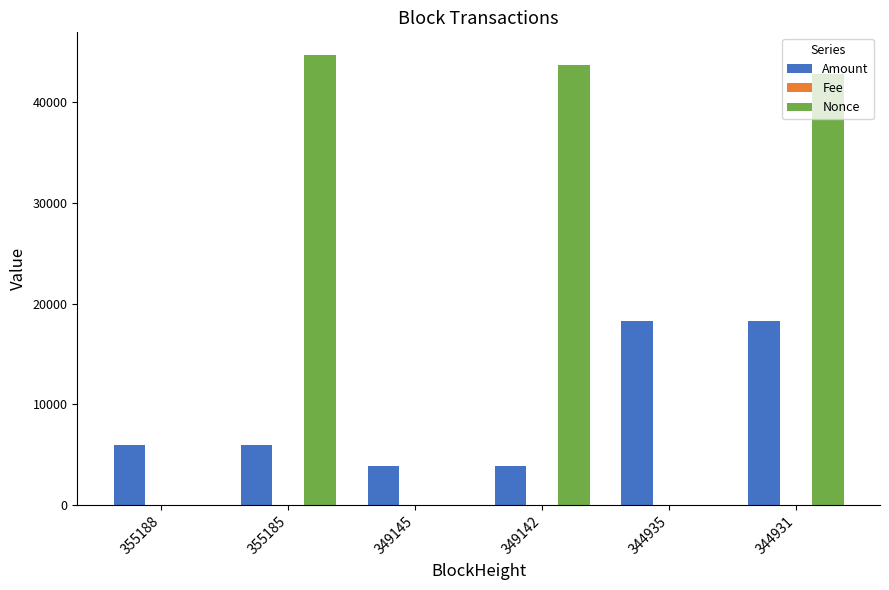

How many categories are shown in the chart?

6